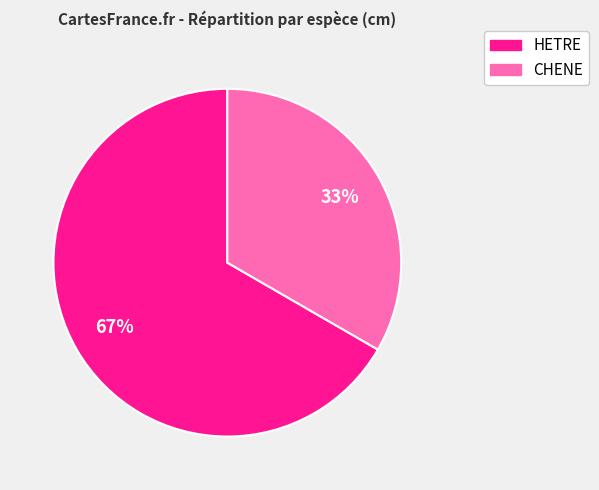

What is the ratio of the value at HETRE to the value at CHENE?

2.0